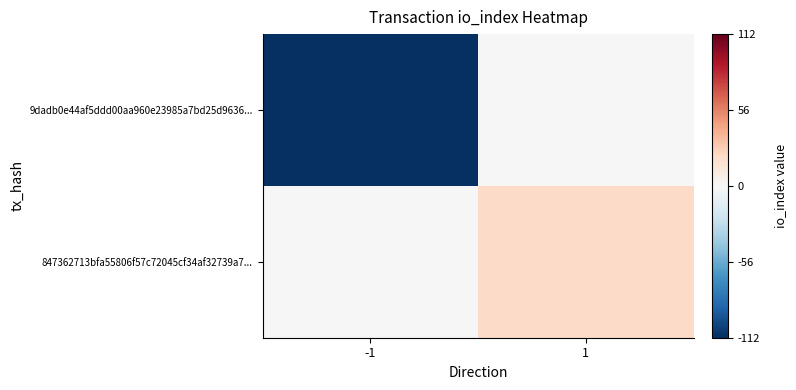

List the series in order of their peak value, lowest first.

9dadb0e44af5ddd00aa960e23985a7bd25d9636..., 847362713bfa55806f57c72045cf34af32739a7...